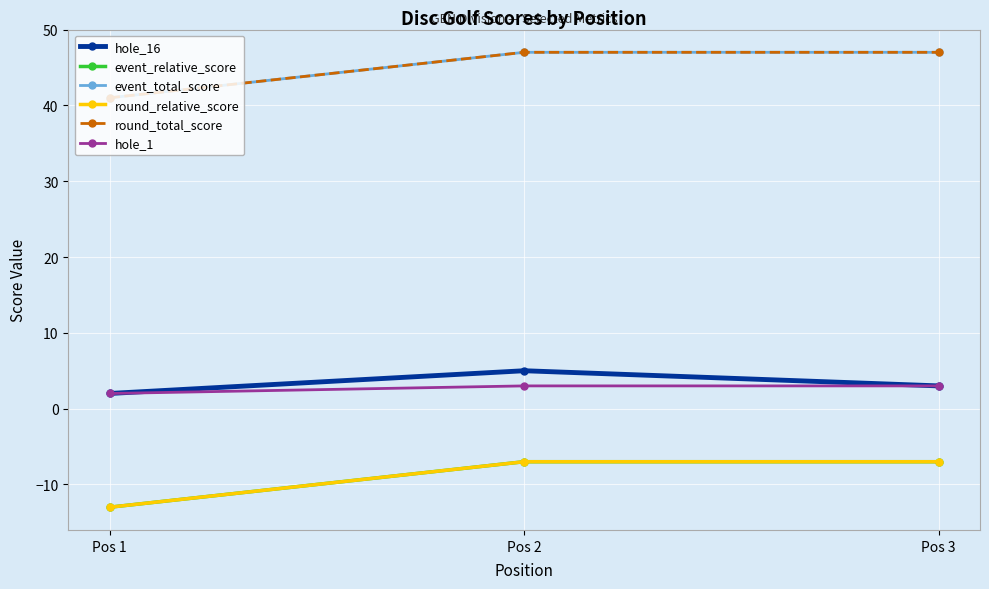

Is this an area chart (filled region under the line)?

No